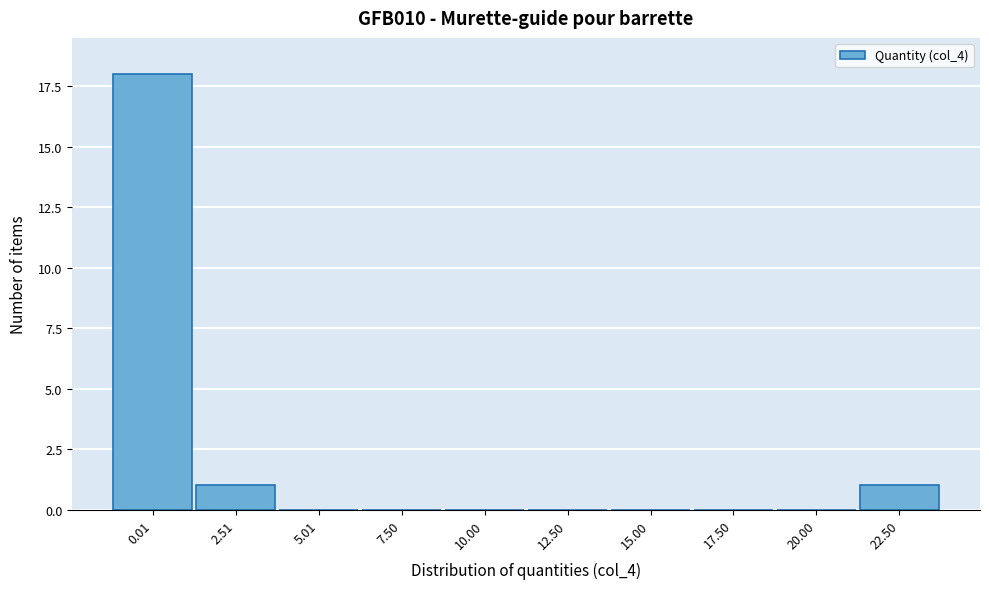

Reading left to right, list all the values displayed in this chart.

0.01=18	2.51=1	5.01=0	7.50=0	10.00=0	12.50=0	15.00=0	17.50=0	20.00=0	22.50=1